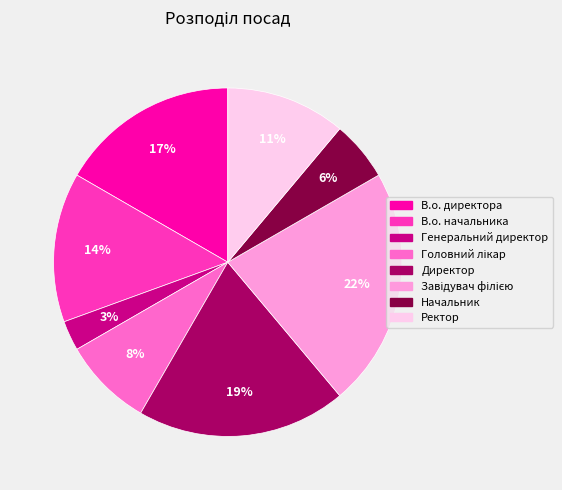

Which has a higher value, В.о. начальника or Начальник?

В.о. начальника